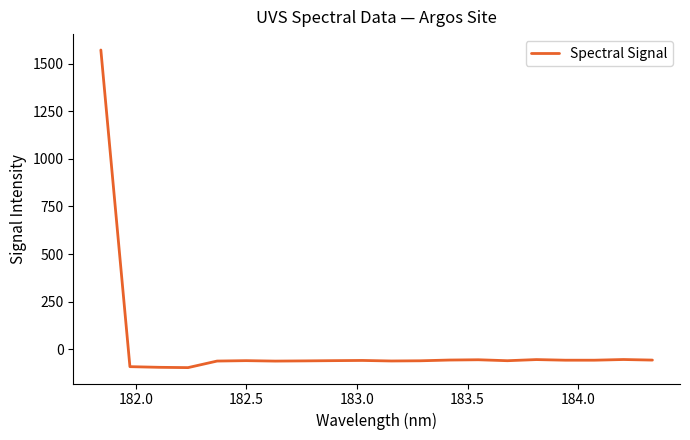

How many lines are shown in the chart?

1